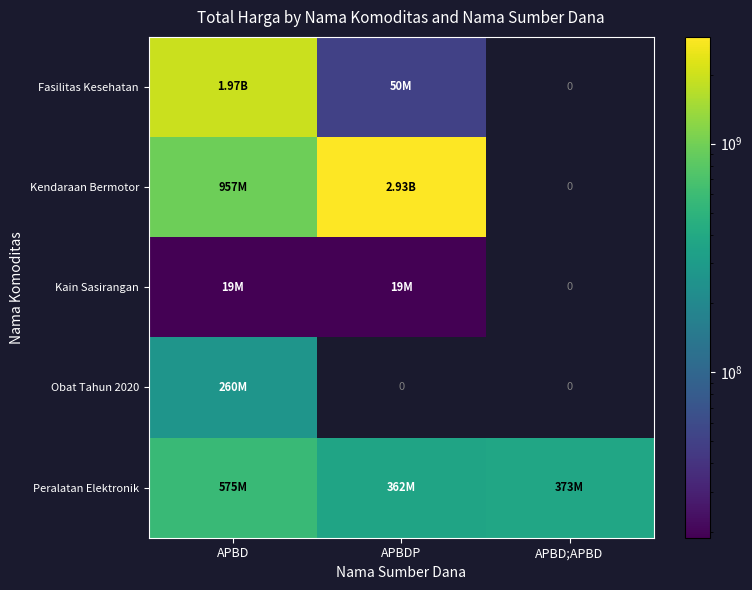

List the labels in order of Fasilitas Kesehatan value, largest first.

APBD, APBDP, APBD;APBD